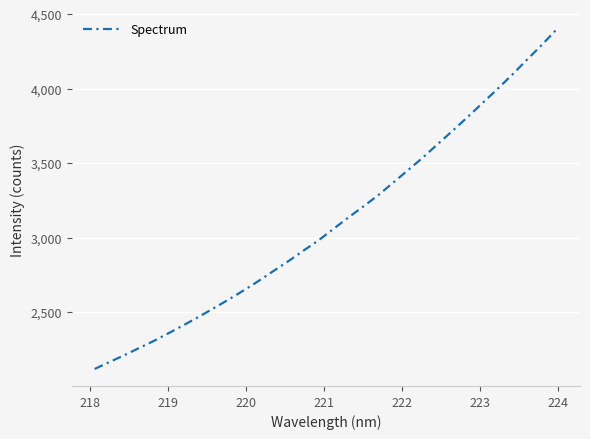

What is the minimum value shown in the chart?

2117.3